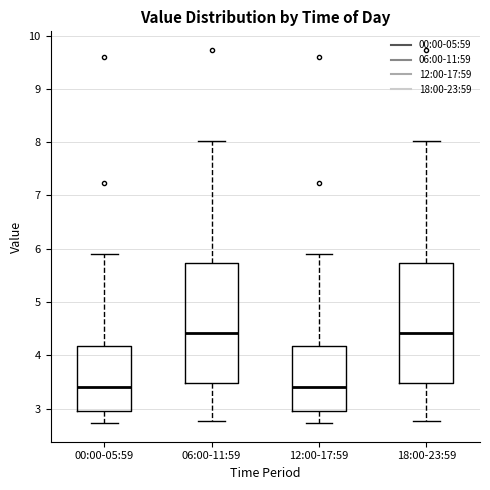

Where is the lower edge of the box for 18:00-23:59 on the y-axis? The values are not printed on the chart, so give them approximately, as read against the axis.

3.5